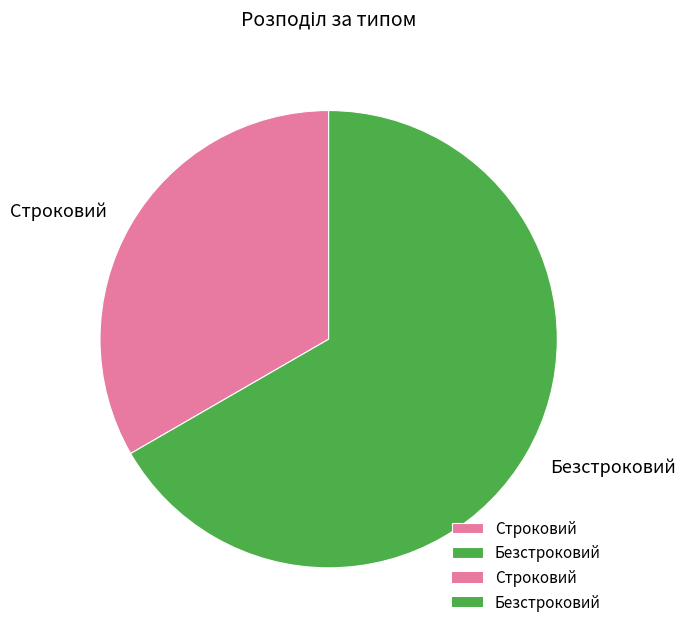

Which category accounts for the majority?

Безстроковий